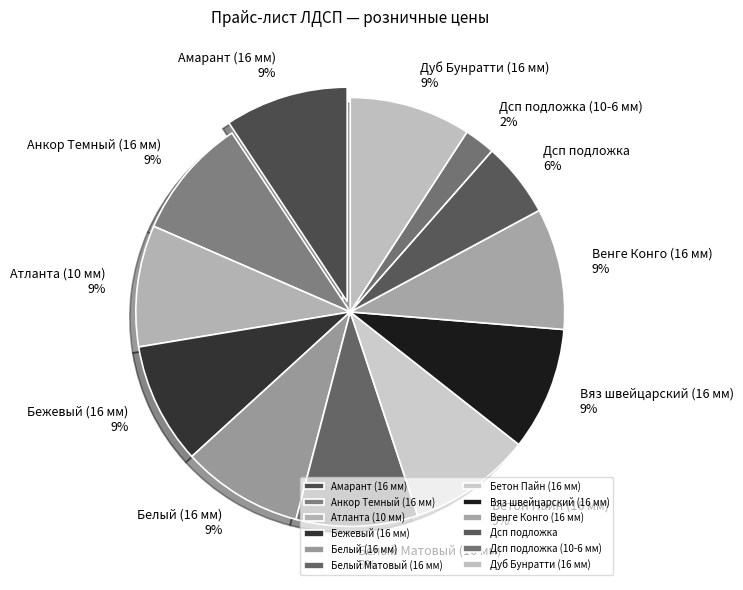

To the nearest percent, what is the average slice percentage?

8%